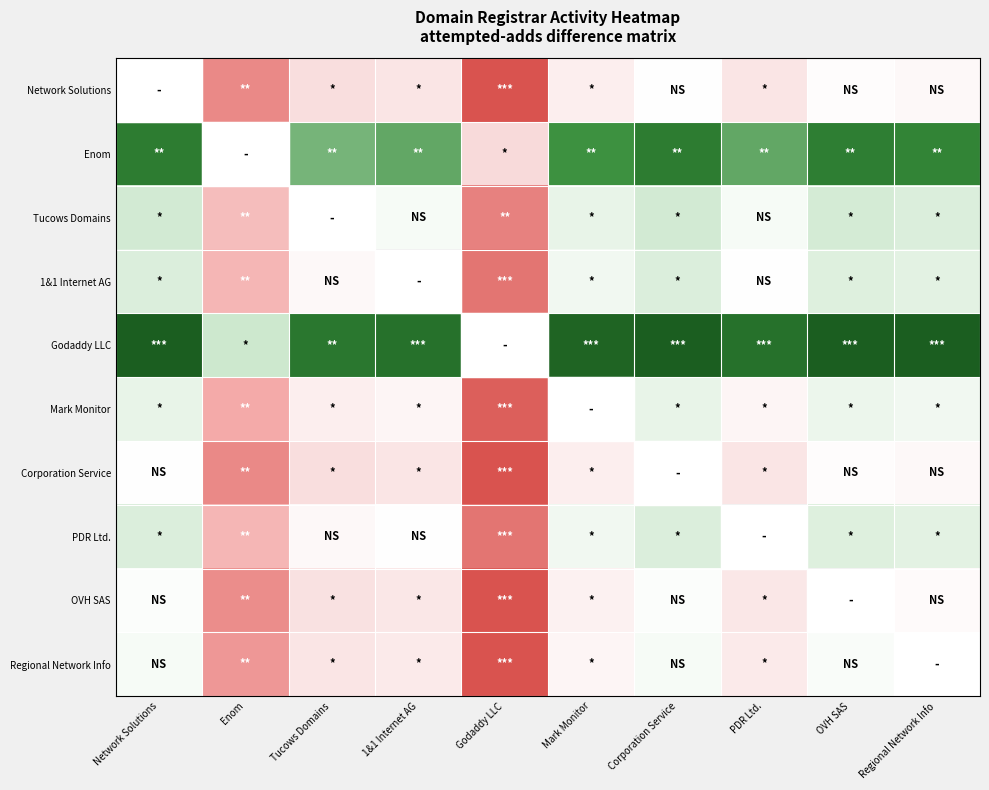

Count the number of categories in the chart.

10